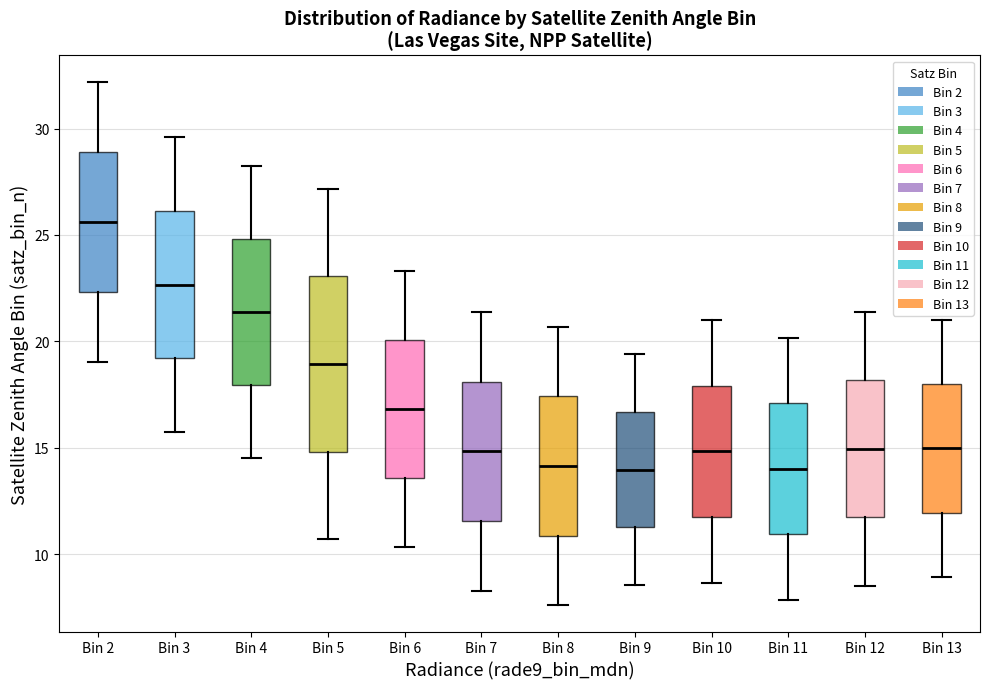

Reading left to right, read every box against the y-axis: the position of its median line, the range the box covers, and the ends of its whiskers. The values are not printed on the chart, so give them approximately, as read against the axis.

Bin 2: median 25.5, box 22.5 to 29.0, whiskers 19.0 to 32.0
Bin 3: median 22.5, box 19.0 to 26.0, whiskers 15.5 to 29.5
Bin 4: median 21.5, box 18.0 to 25.0, whiskers 14.5 to 28.0
Bin 5: median 19.0, box 15.0 to 23.0, whiskers 10.5 to 27.0
Bin 6: median 17.0, box 13.5 to 20.0, whiskers 10.5 to 23.5
Bin 7: median 15.0, box 11.5 to 18.0, whiskers 8.5 to 21.5
Bin 8: median 14.0, box 11.0 to 17.5, whiskers 7.5 to 20.5
Bin 9: median 14.0, box 11.5 to 16.5, whiskers 8.5 to 19.5
Bin 10: median 15.0, box 11.5 to 18.0, whiskers 8.5 to 21.0
Bin 11: median 14.0, box 11.0 to 17.0, whiskers 8.0 to 20.0
Bin 12: median 15.0, box 11.5 to 18.0, whiskers 8.5 to 21.5
Bin 13: median 15.0, box 12.0 to 18.0, whiskers 9.0 to 21.0